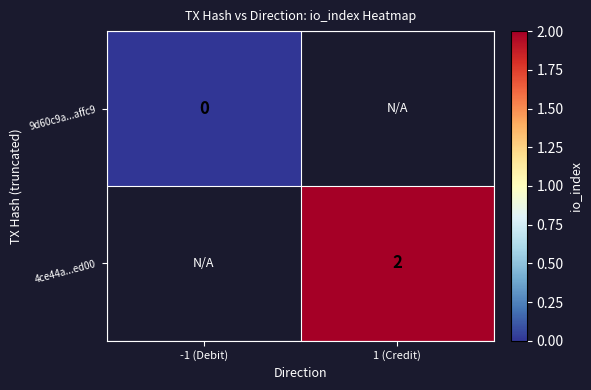

The 4ce44a...ed00 series shows 2 at 1 (Credit). True or false?

True